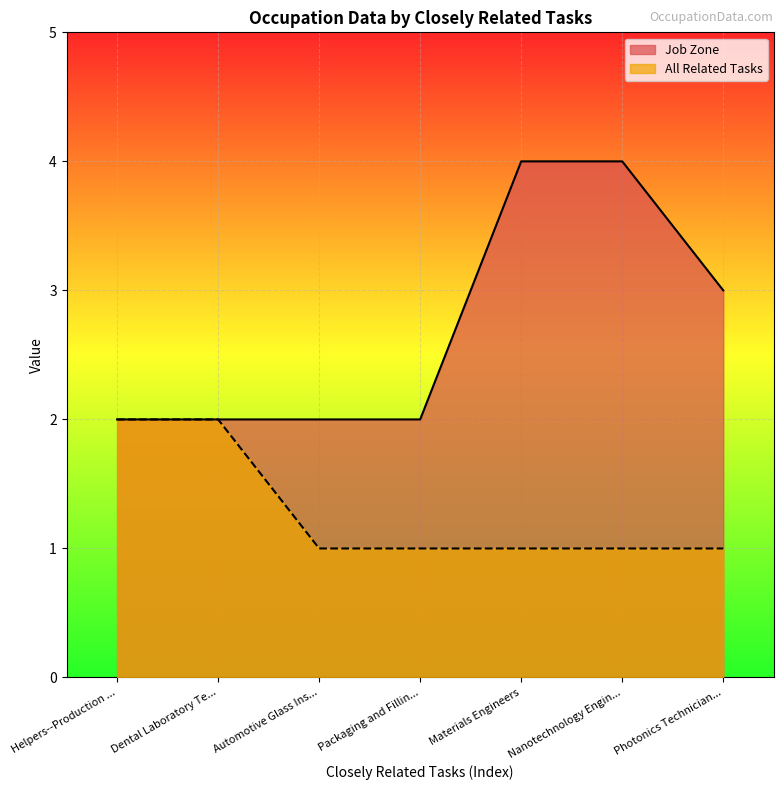

How many Job Zone values are between 2 and 4?

7